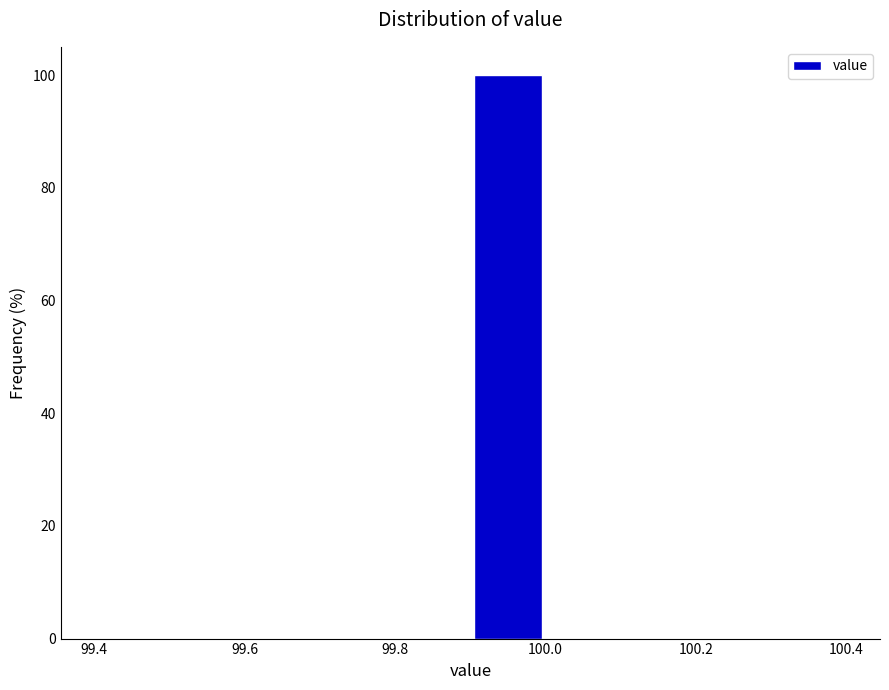

What is the height of the bar covering 99.9 to 100.0 on the x-axis? The values are not printed on the chart, so give them approximately, as read against the axis.

100